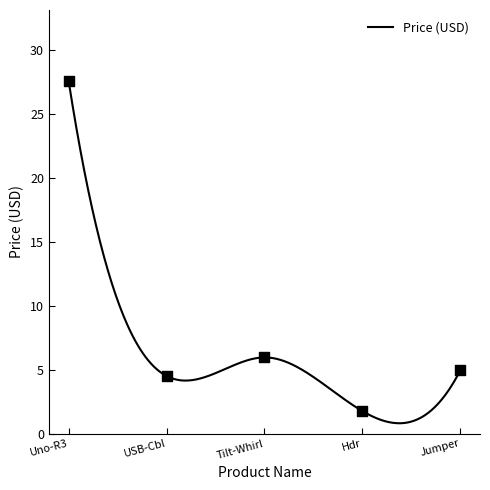

What is the maximum value for Price (USD)?

27.6